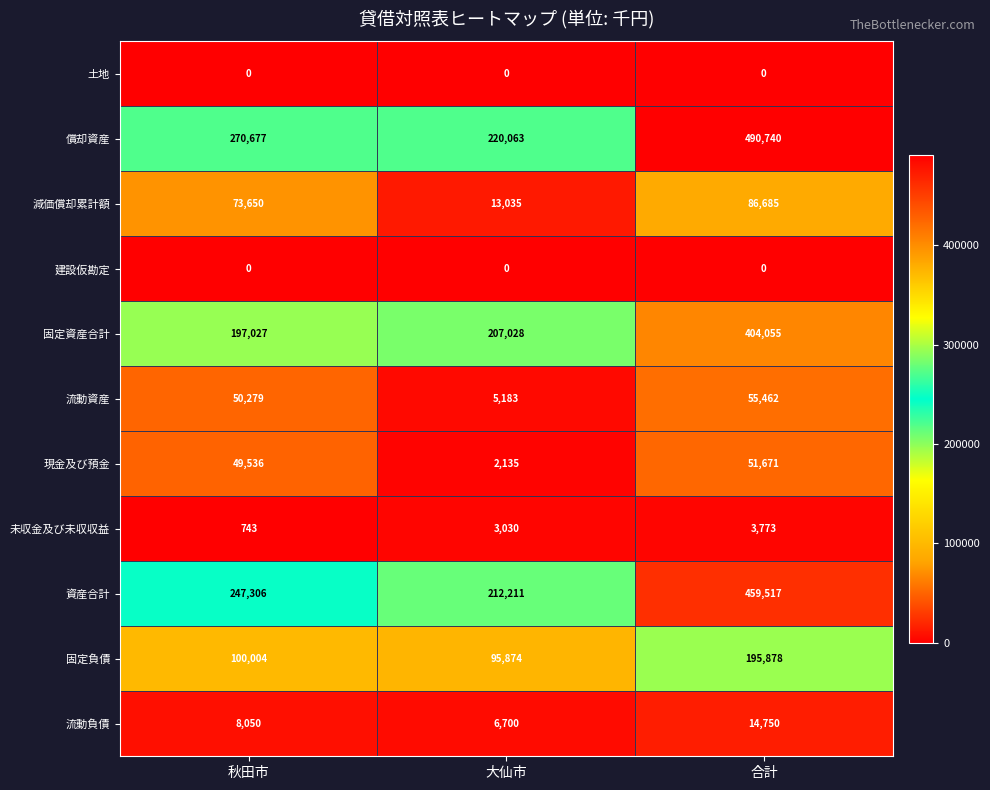

At which category is the sum across all series the highest?

合計